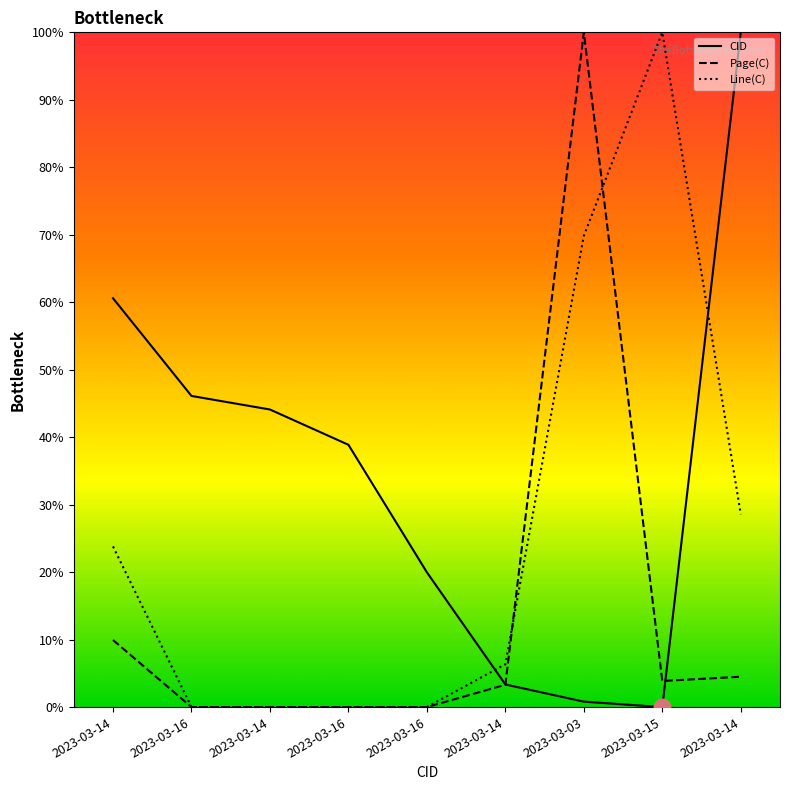

What is the highest value of the CID series?

100.0